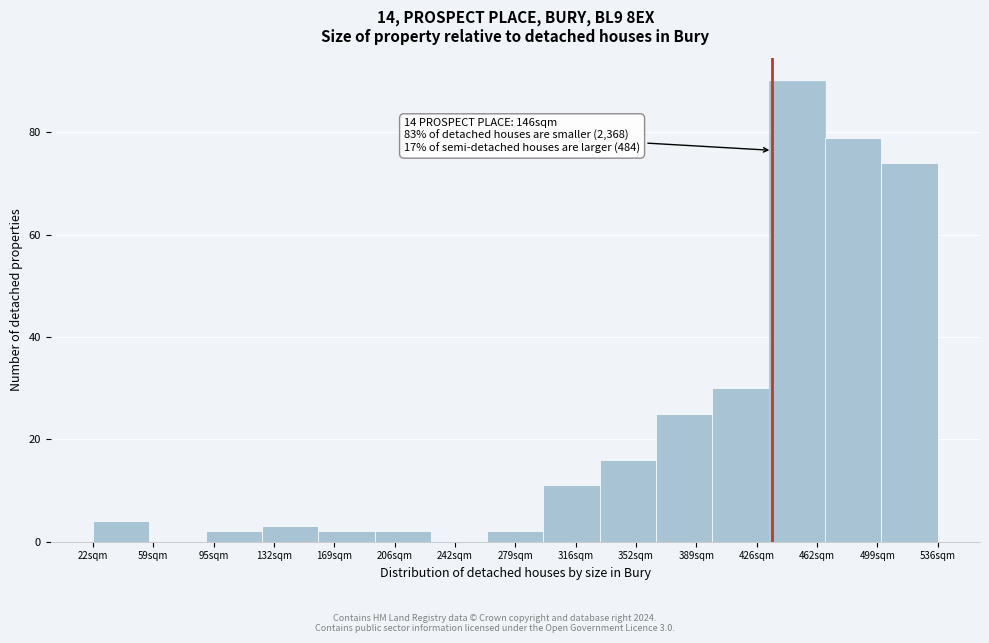

Reading left to right, what are all the values shown in this chart?

22sqm=4	59sqm=0	95sqm=2	132sqm=3	169sqm=2	206sqm=2	242sqm=0	279sqm=2	316sqm=11	352sqm=16	389sqm=25	426sqm=30	462sqm=90	499sqm=79	536sqm=74